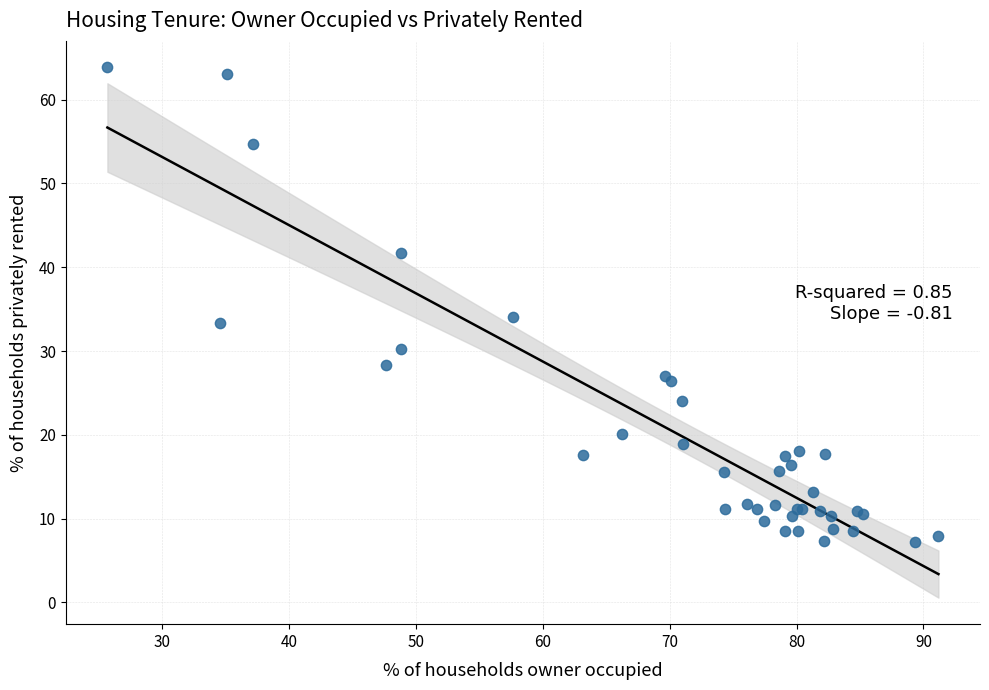

What Y value in the scatter plot is closest to 35?

34.1